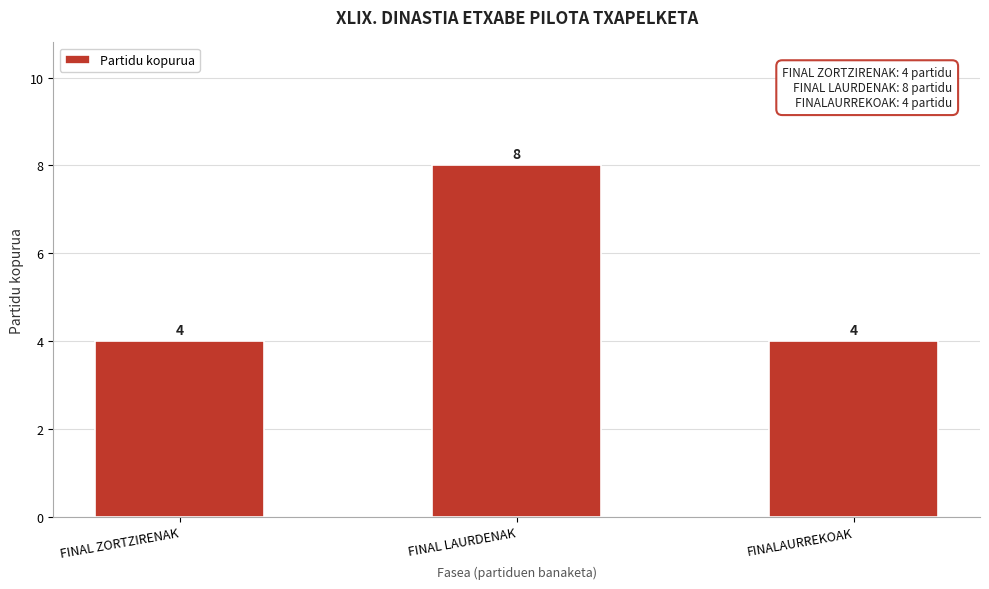

Reading left to right, list all the values displayed in this chart.

FINAL ZORTZIRENAK=4	FINAL LAURDENAK=8	FINALAURREKOAK=4